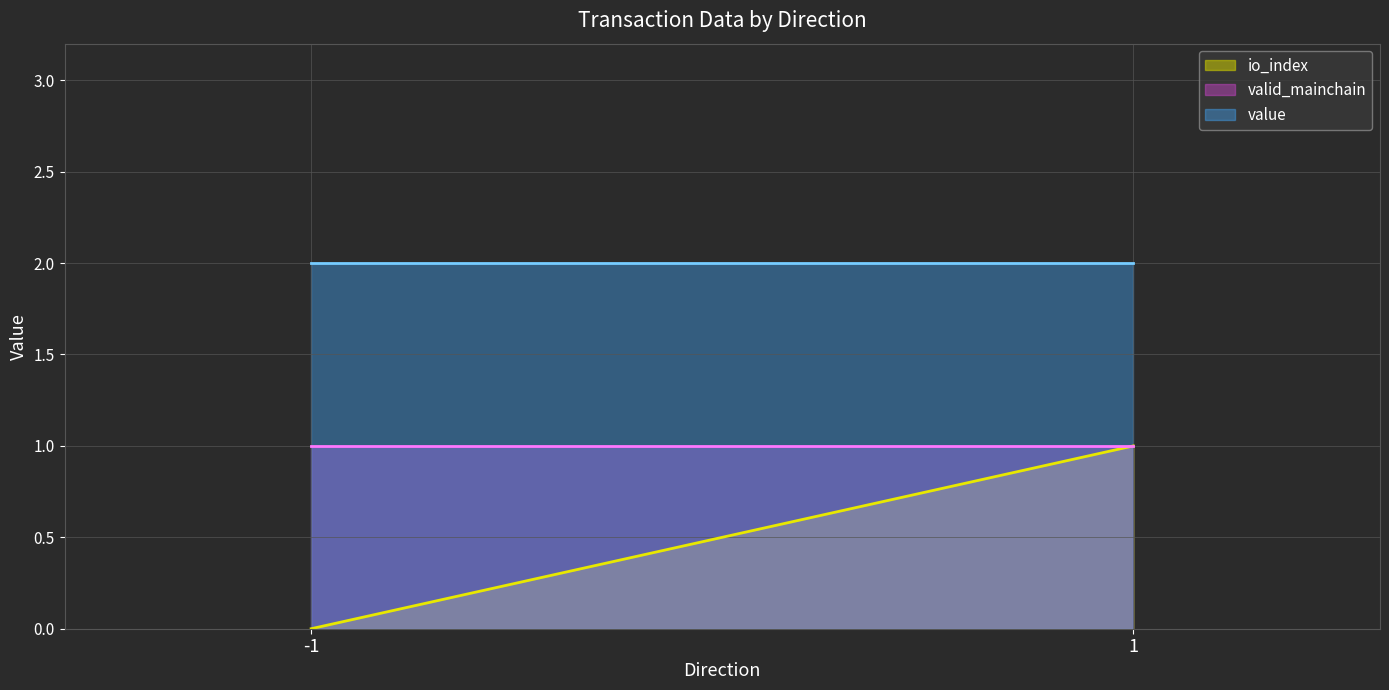

At which category does the chart reach its peak across all series?

-1